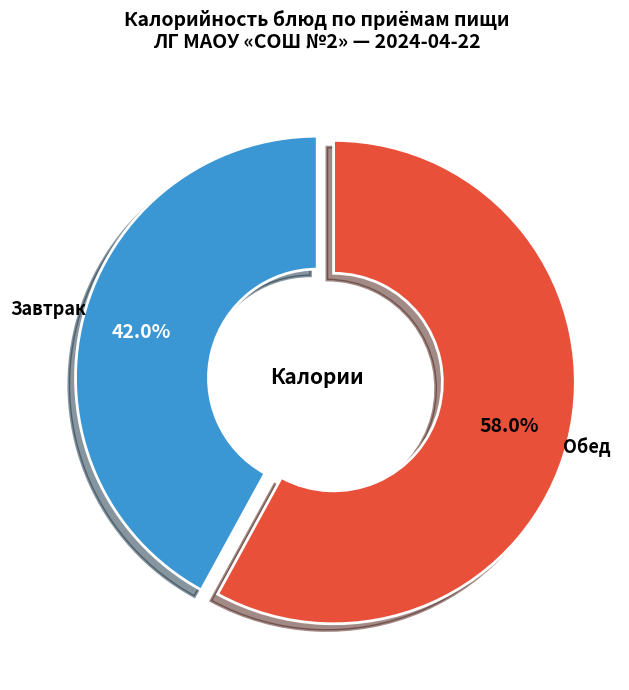

Is there a majority slice in this chart?

Yes